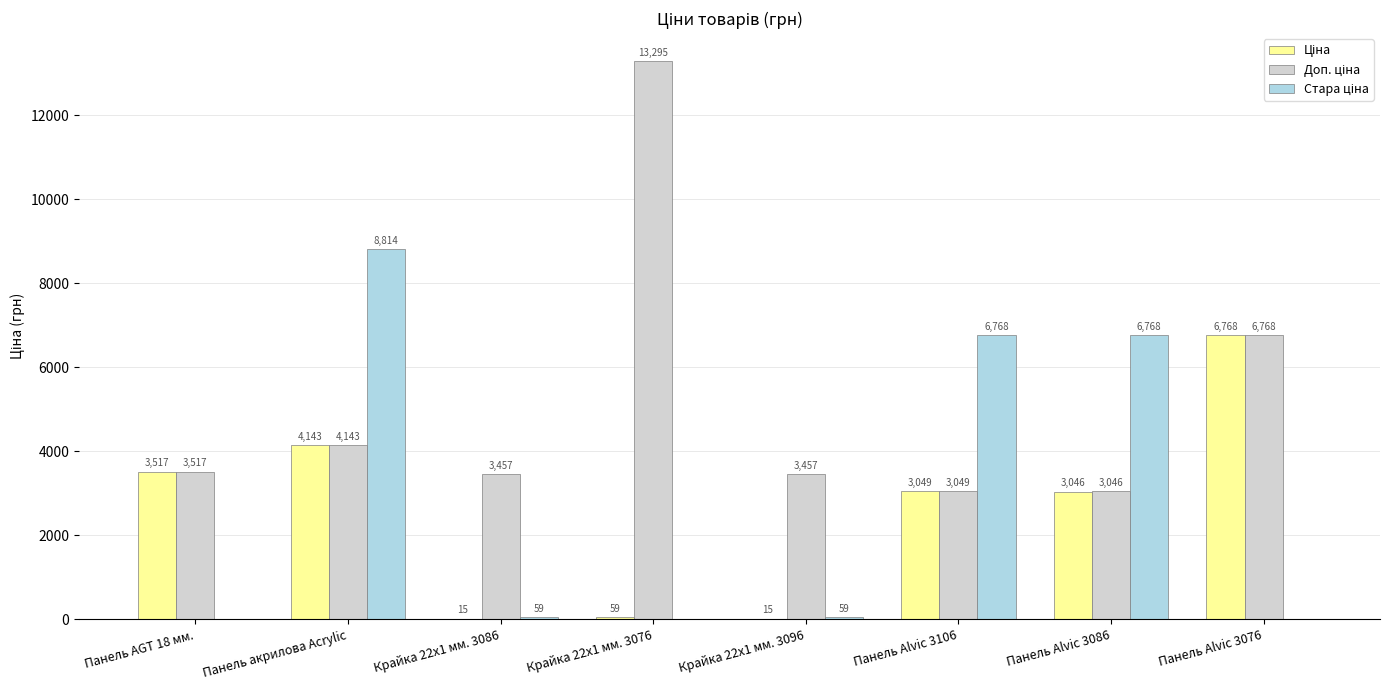

Which category has the highest value across all series?

Крайка 22x1 мм. 3076